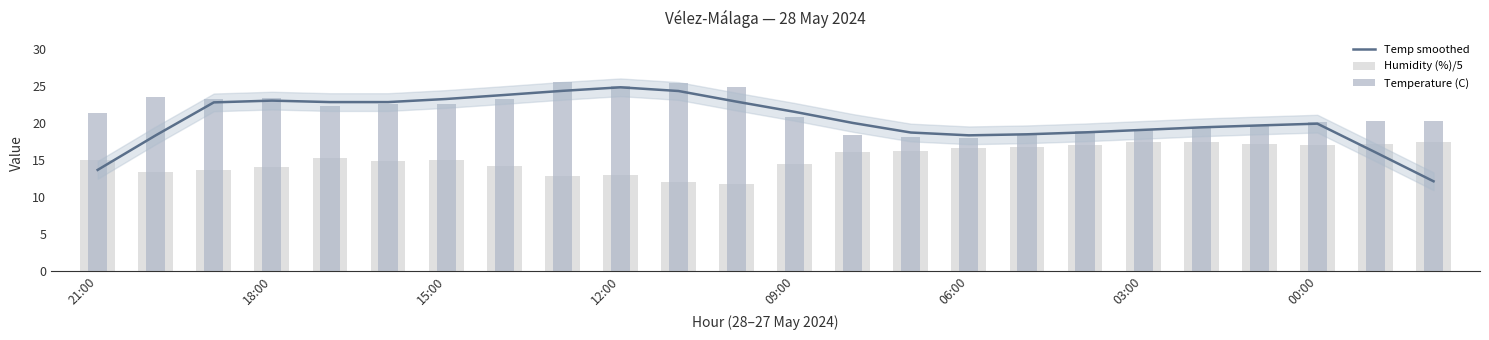

How many distinct data groups are displayed?

3